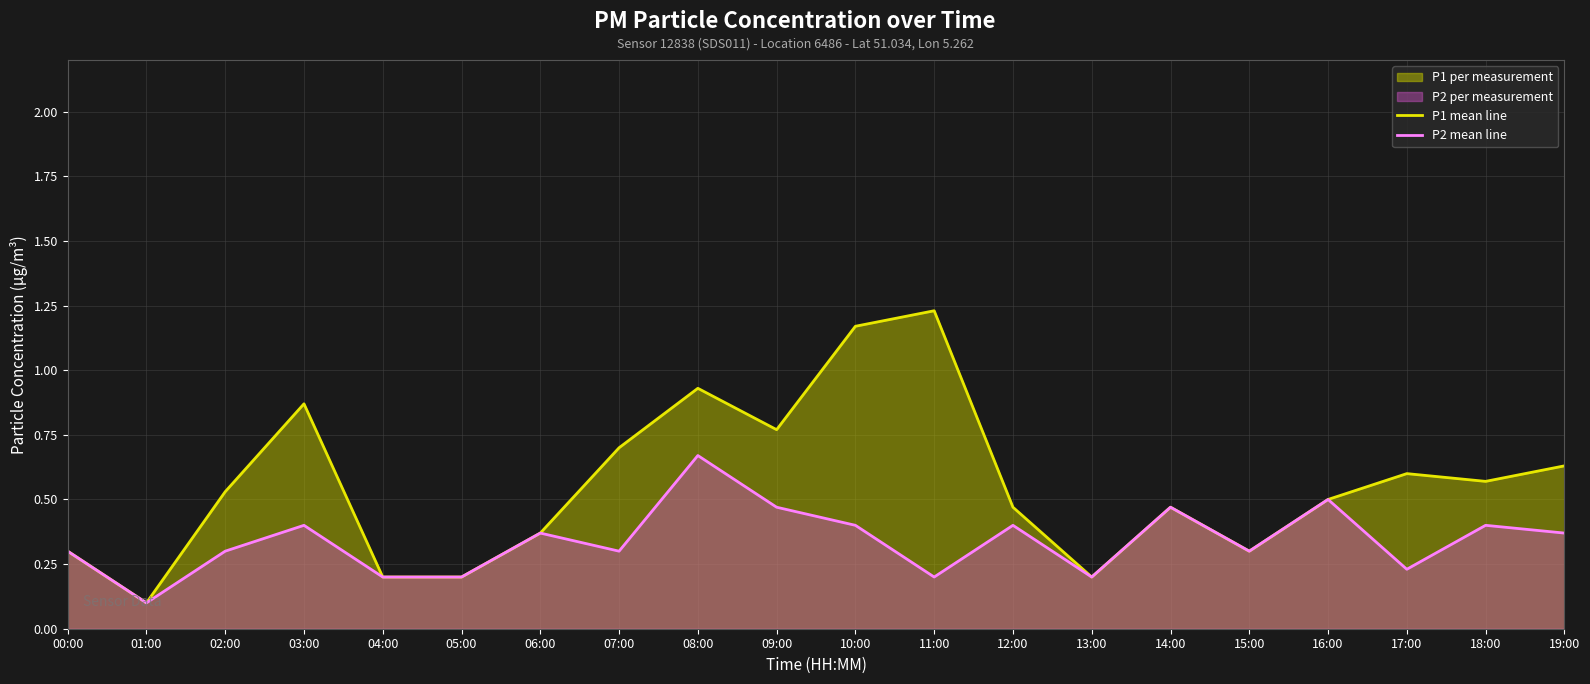

How many lines are shown in the chart?

2